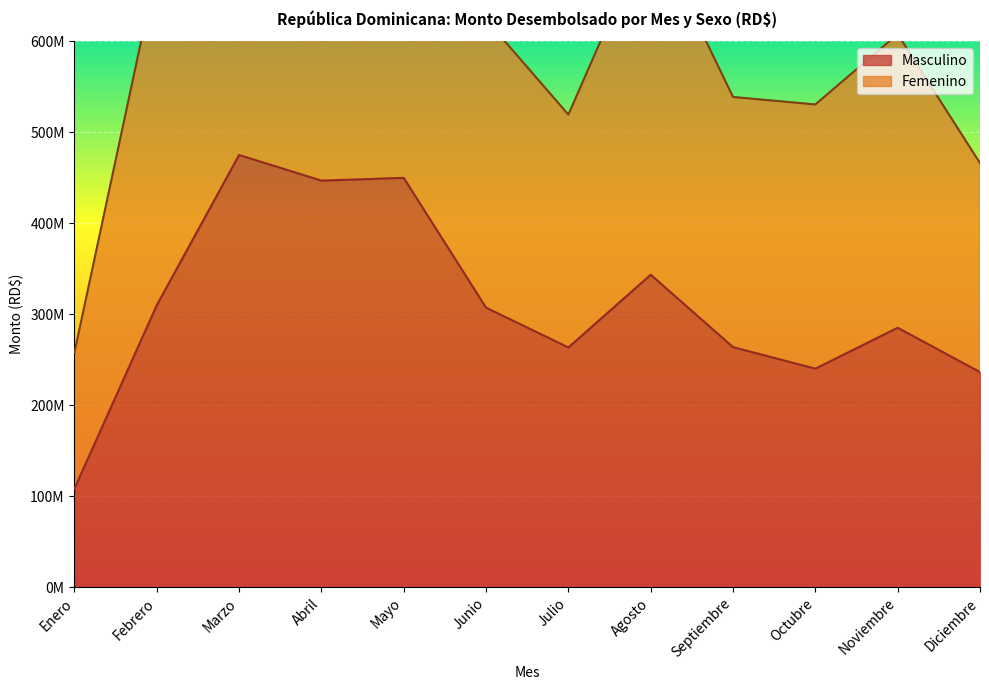

List the series in order of their overall mean, highest first.

Femenino, Masculino